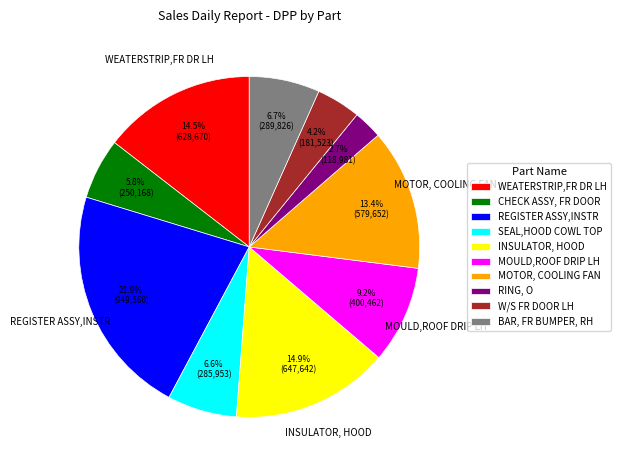

Between MOULD,ROOF DRIP LH and RING, O, which is larger?

MOULD,ROOF DRIP LH